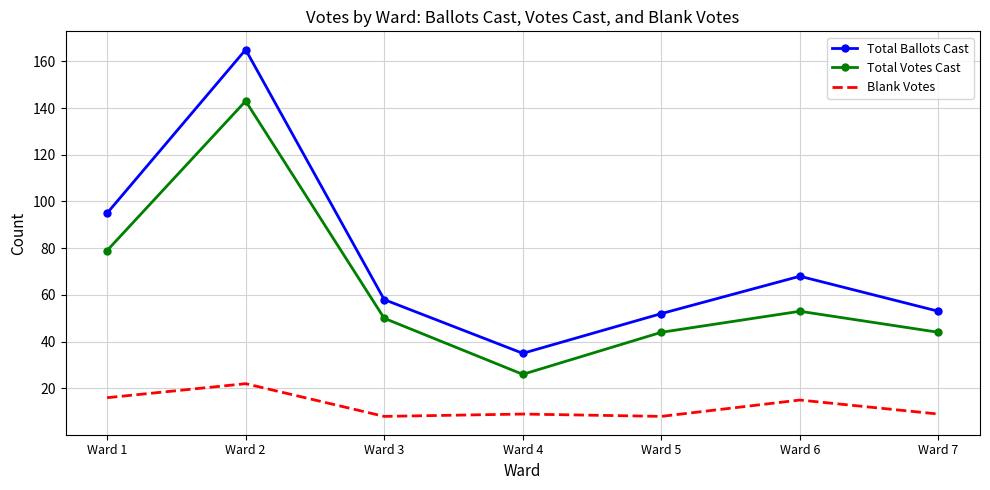

The Total Votes Cast series shows 26 at Ward 4. True or false?

True